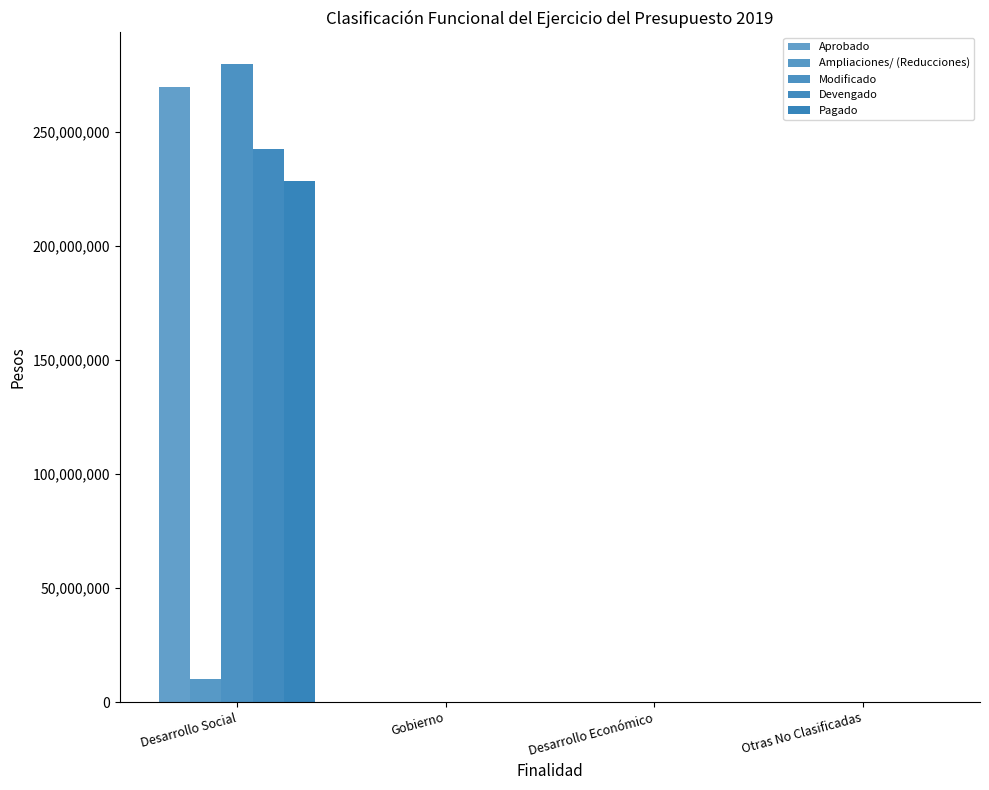

Count the number of categories in the chart.

4